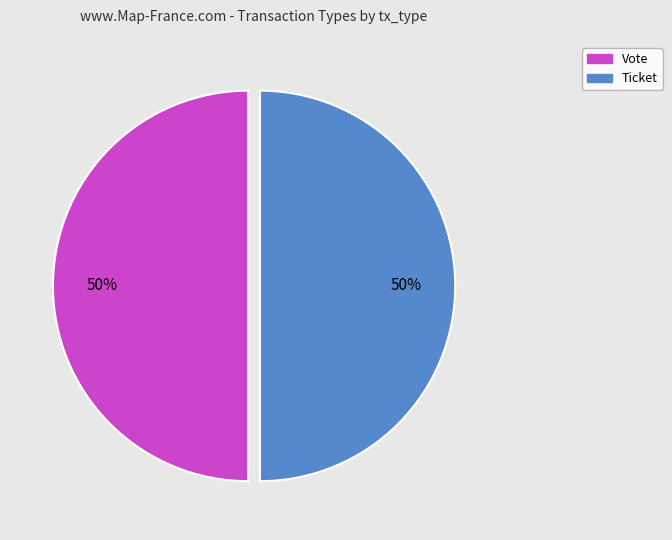

Approximately how many times larger is the value at Vote compared to Ticket?

1.0